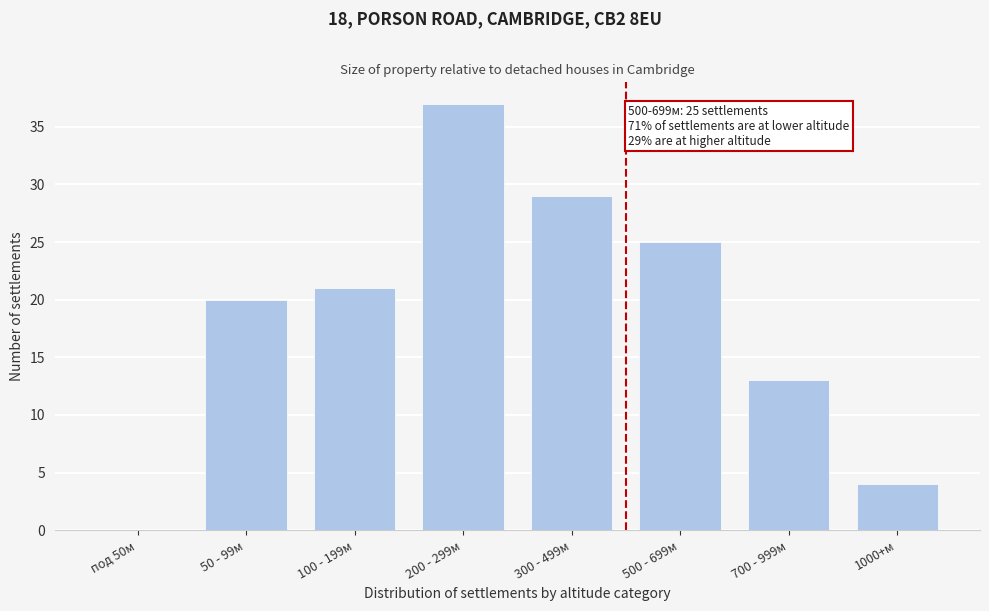

Reading left to right, what are all the values shown in this chart?

под 50м=0	50 - 99м=20	100 - 199м=21	200 - 299м=37	300 - 499м=29	500 - 699м=25	700 - 999м=13	1000+м=4